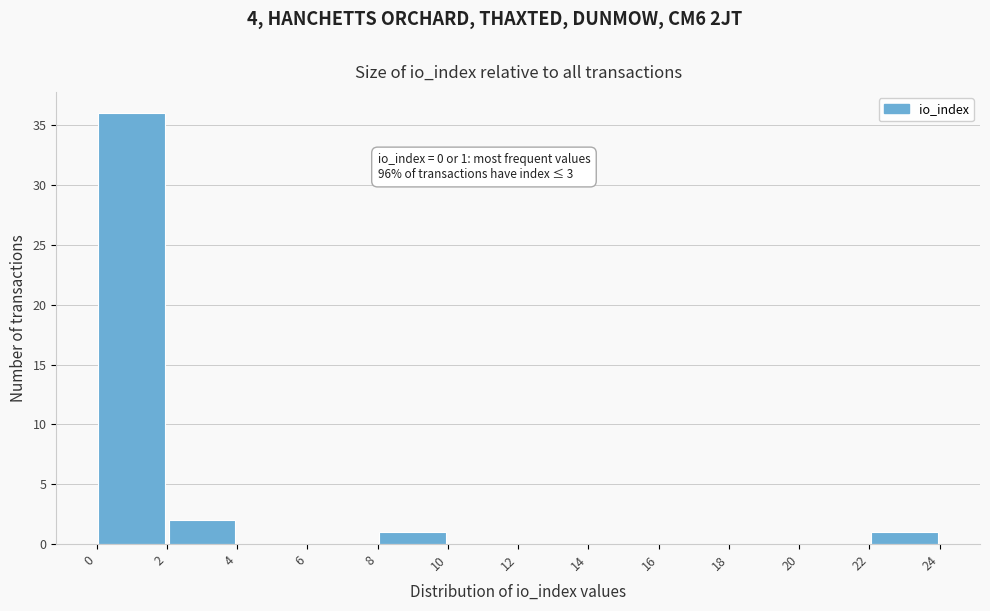

Over which range of the x-axis is the bar tallest?

0 to 2